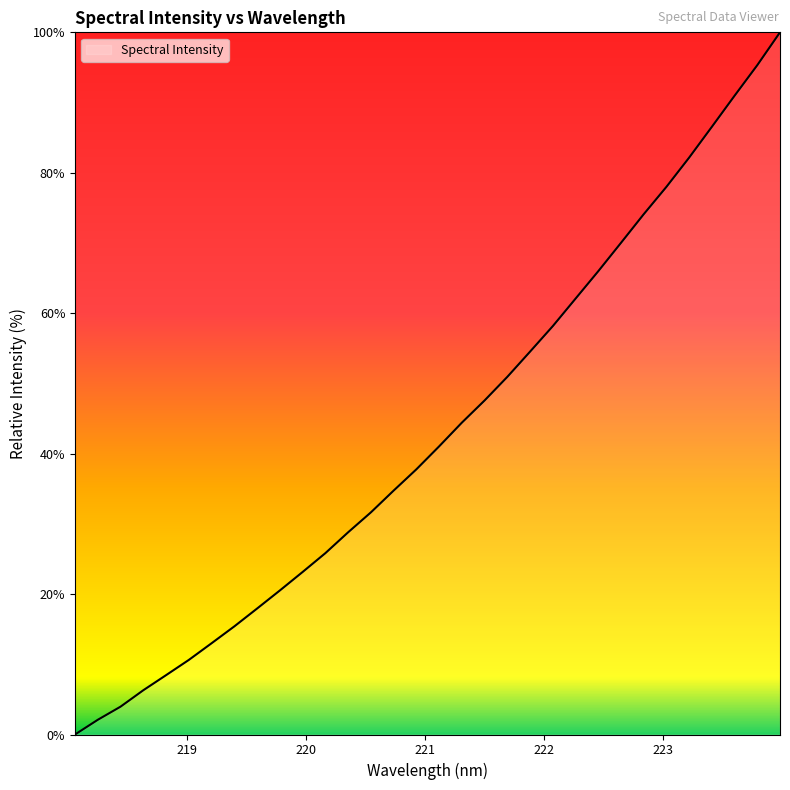

Count the number of values greater than 41.

16